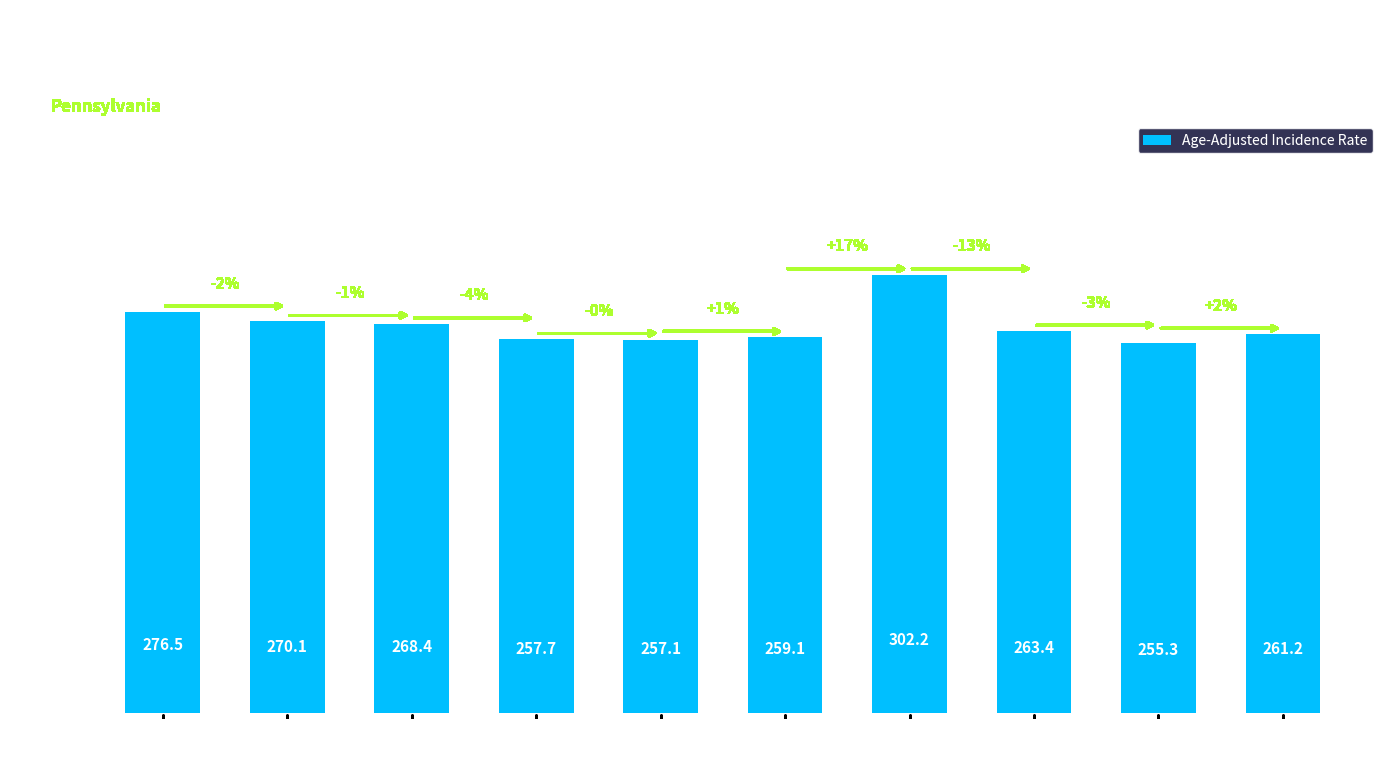

How many distinct data groups are displayed?

1